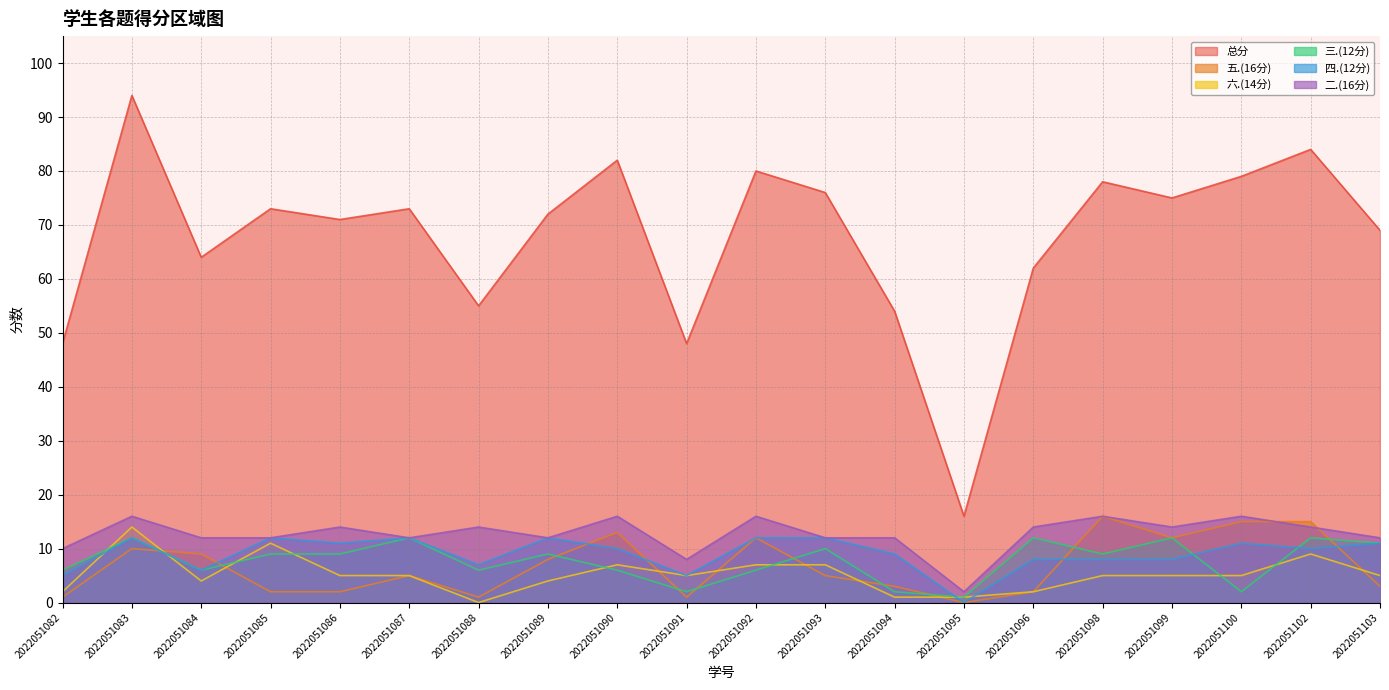

True or false: 二.(16分) and 五.(16分) intersect in this chart.

True